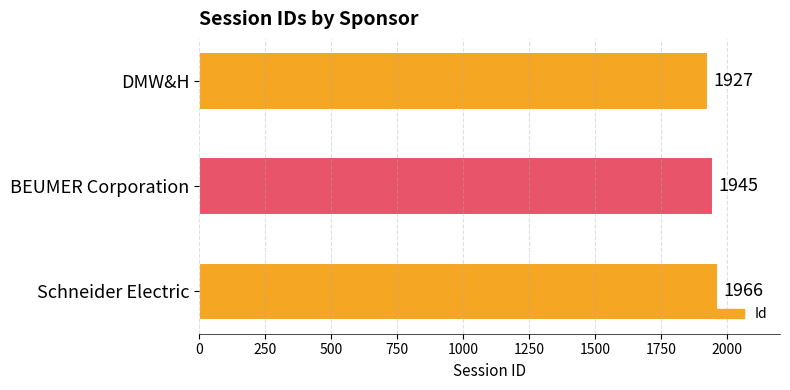

What is the change in value from DMW&H to BEUMER Corporation?

+18